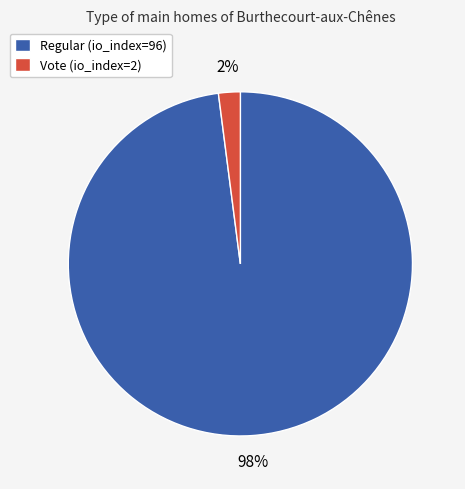

The Vote slice represents 2% of the pie. True or false?

True